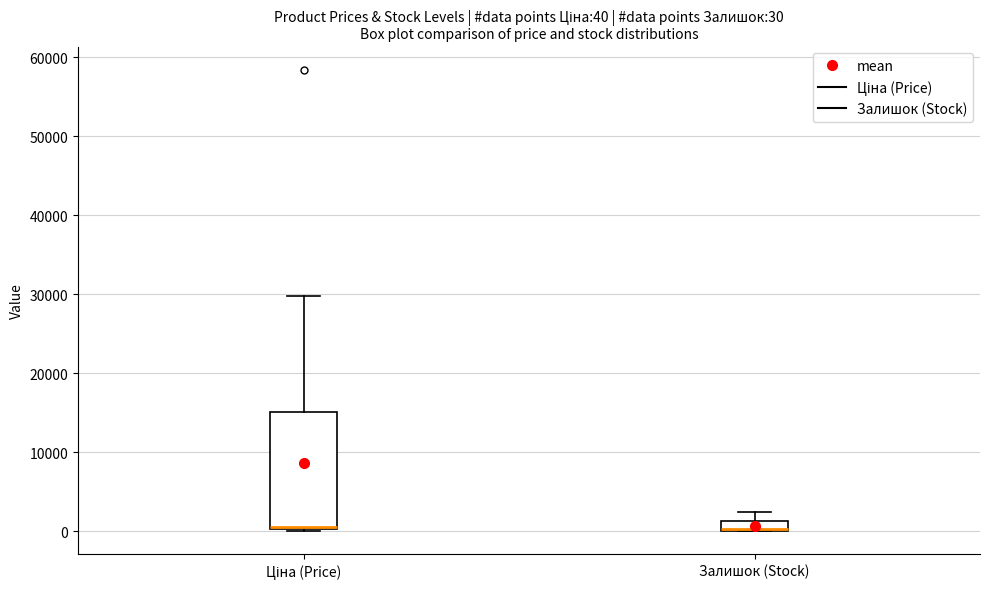

Which box is the tallest, from its lower edge to its upper edge?

Ціна (Price)